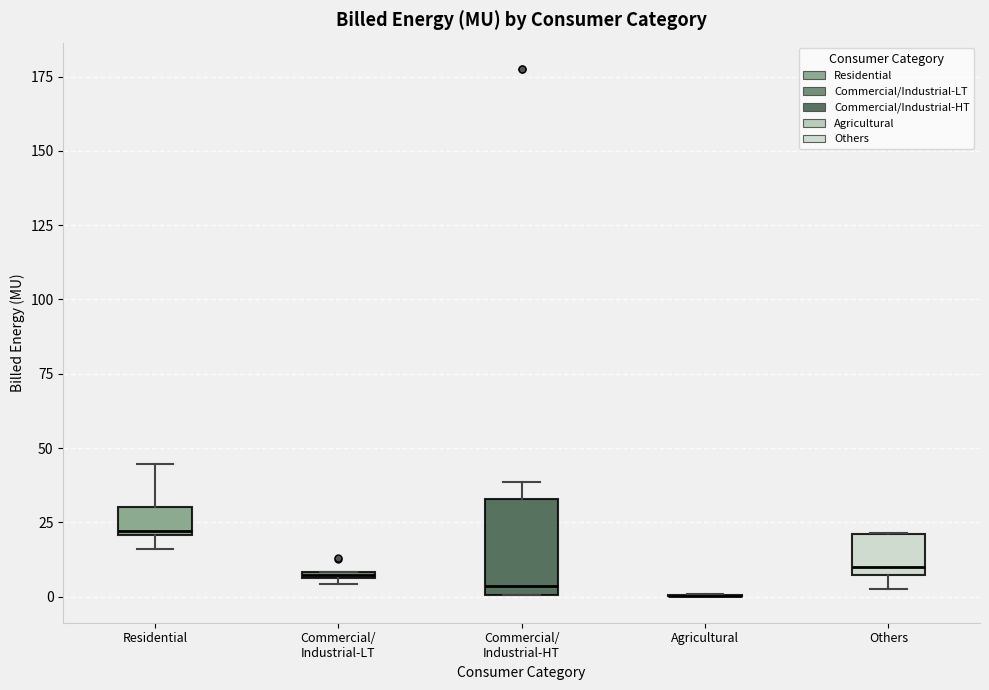

Comparing the boxes themselves (not the whiskers), which one is the tallest?

Commercial/ Industrial-HT